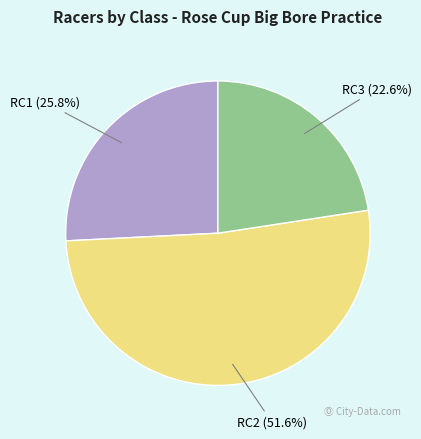

How many slices are in this pie chart?

3